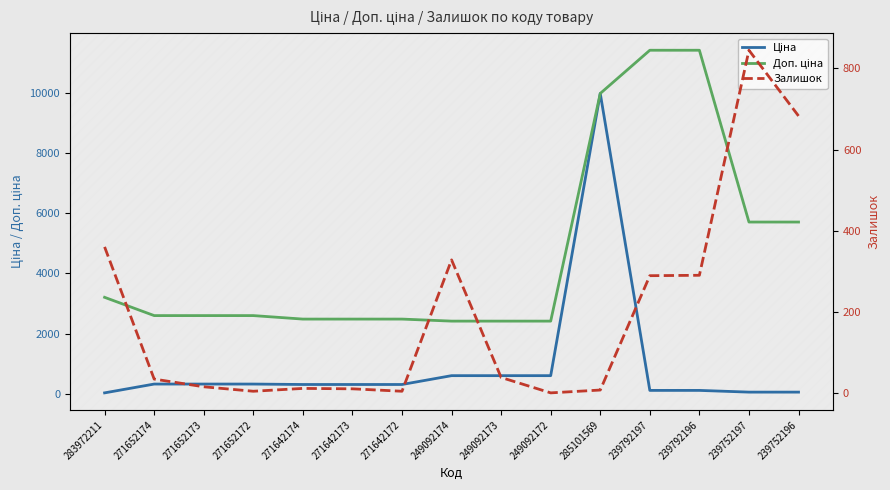

What is the sum of all Ціна values?

14065.7